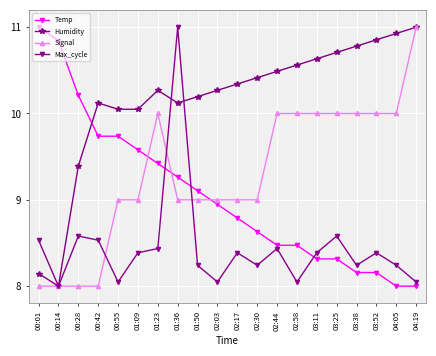

What is the value of the Temp point at the 15th from the left?

8.3